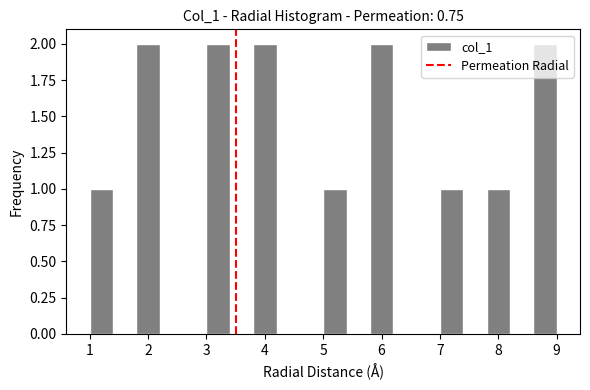

What is the height of the bar covering 5.8 to 6.2 on the x-axis? The values are not printed on the chart, so give them approximately, as read against the axis.

2